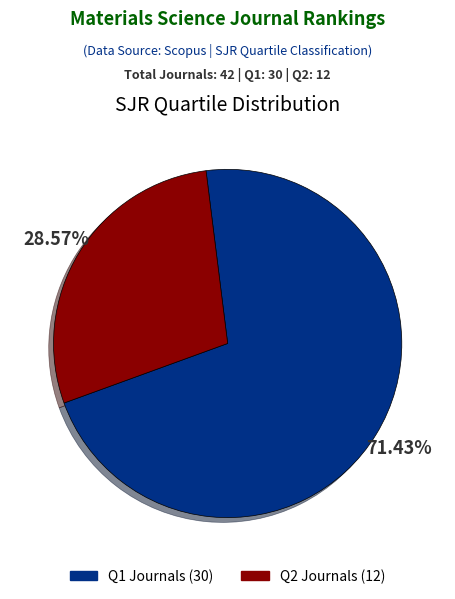

To the nearest percent, what is the difference between the largest and smallest slice percentages?

43%